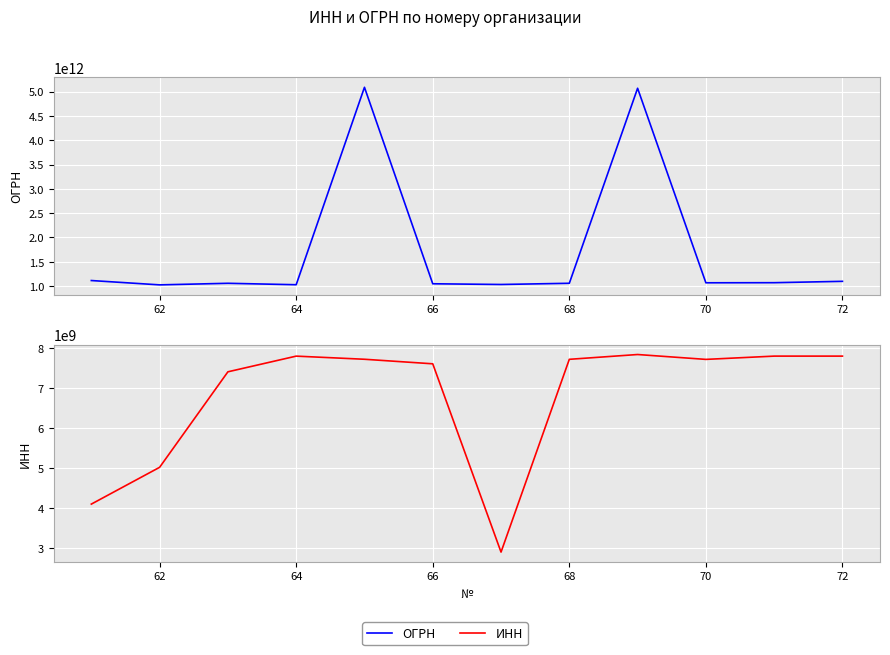

True or false: ОГРН and ИНН intersect in this chart.

False